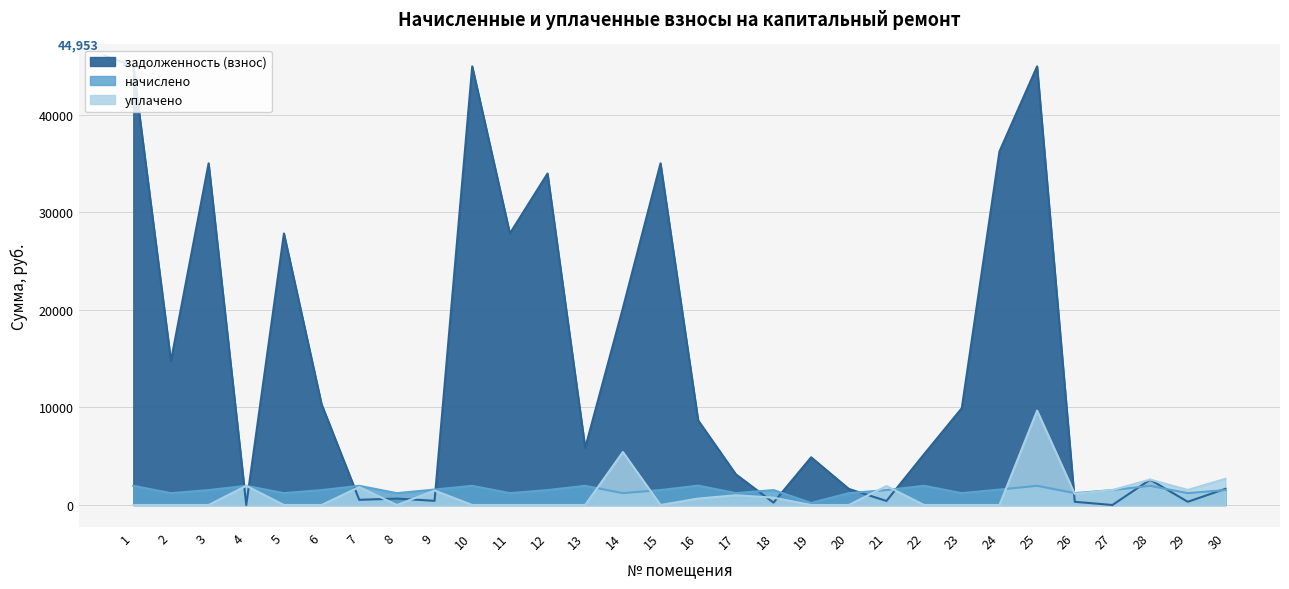

List the labels in order of задолженность (взнос) value, smallest first.

4, 27, 18, 26, 29, 21, 9, 7, 8, 20, 30, 28, 17, 19, 22, 13, 16, 23, 6, 2, 14, 5, 11, 12, 3, 15, 24, 1, 10, 25